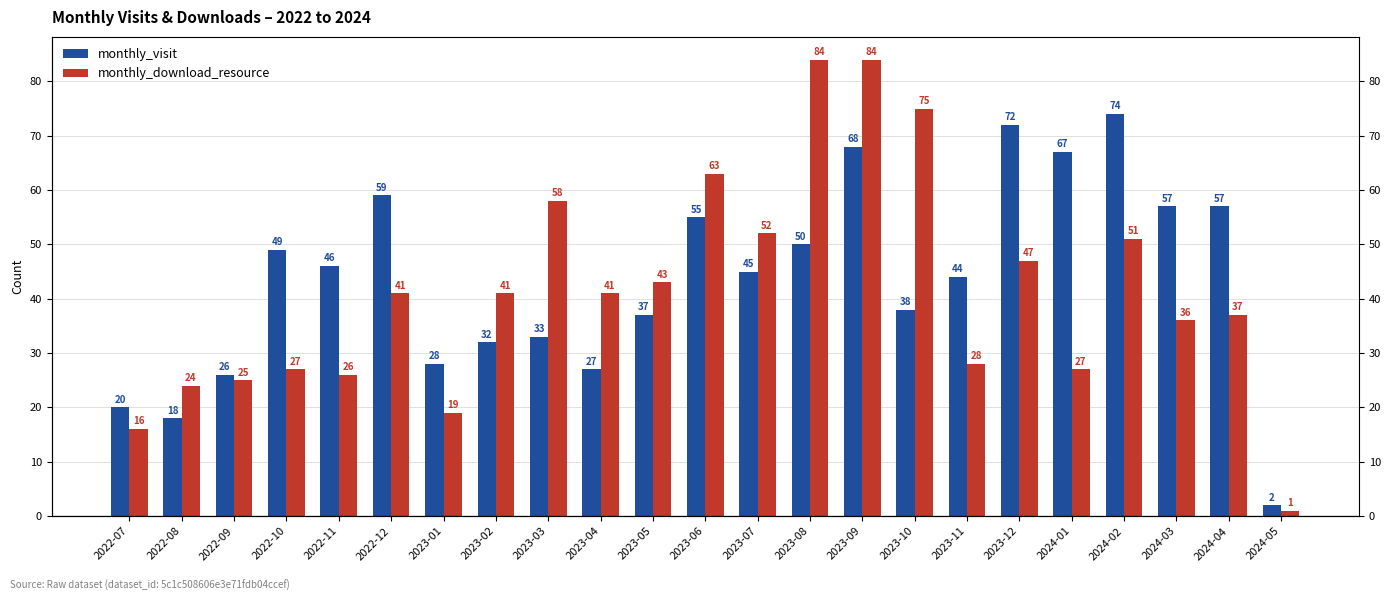

How many distinct data groups are displayed?

2